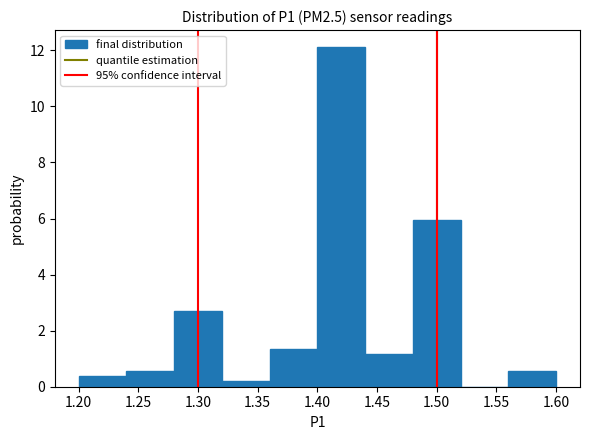

How tall is the bar that spans 1.28 to 1.32 on the x-axis? The values are not printed on the chart, so give them approximately, as read against the axis.

2.6